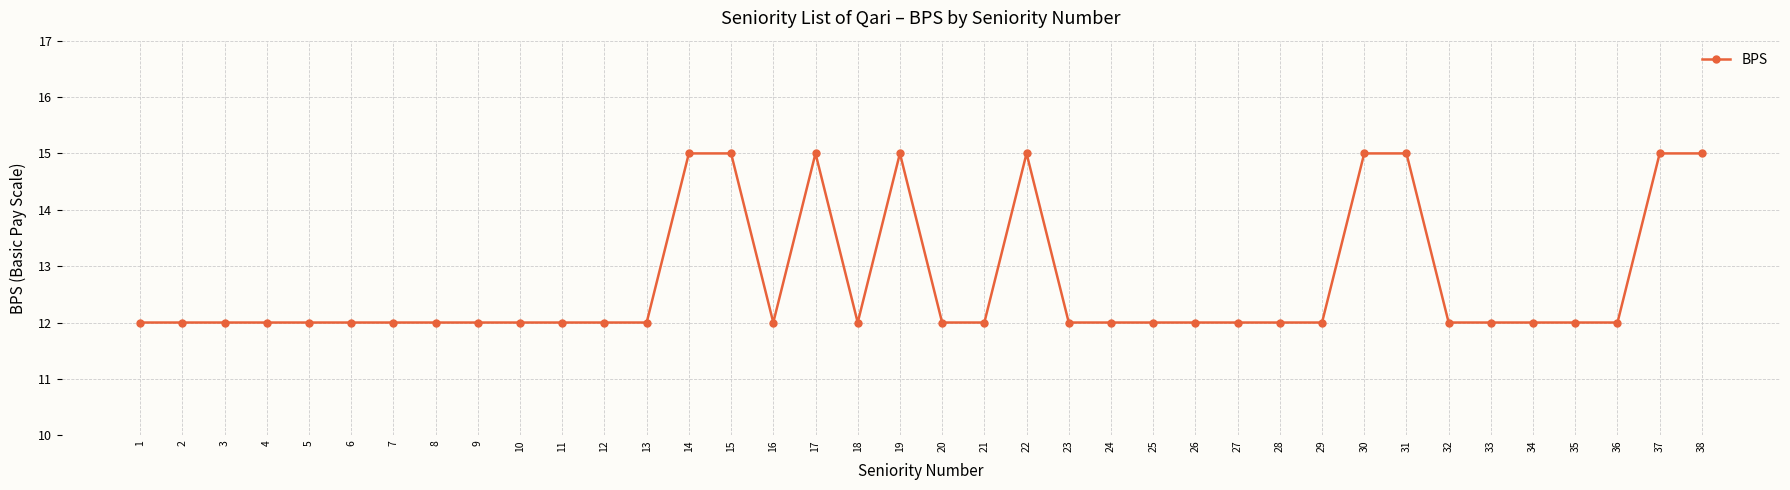

What value does the data have at 10?

12